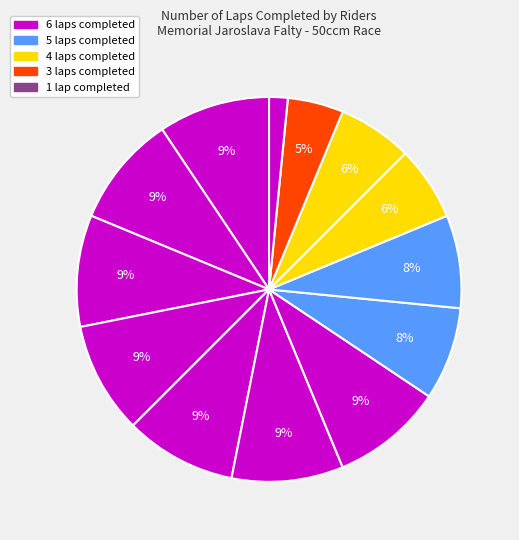

How many segments does this pie chart have?

13